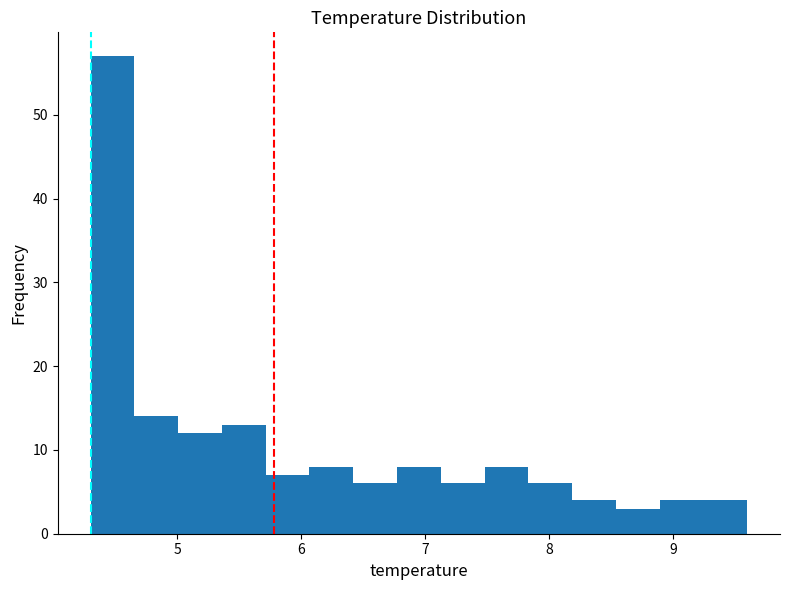

Around what value on the x-axis is the tallest bar? Give the approximate position of its centre, as read against the axis.

4.5